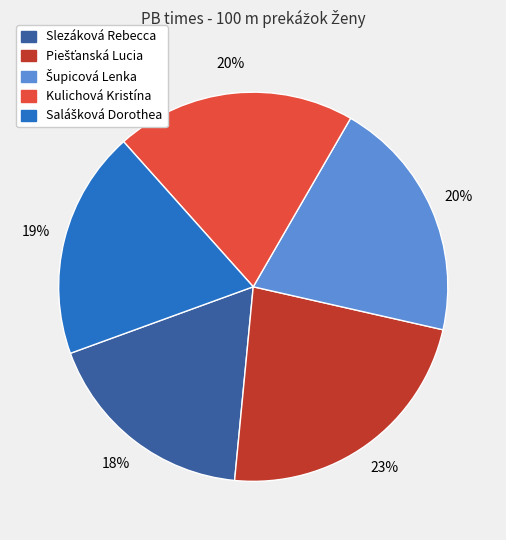

To the nearest percent, what is the average slice percentage?

20%